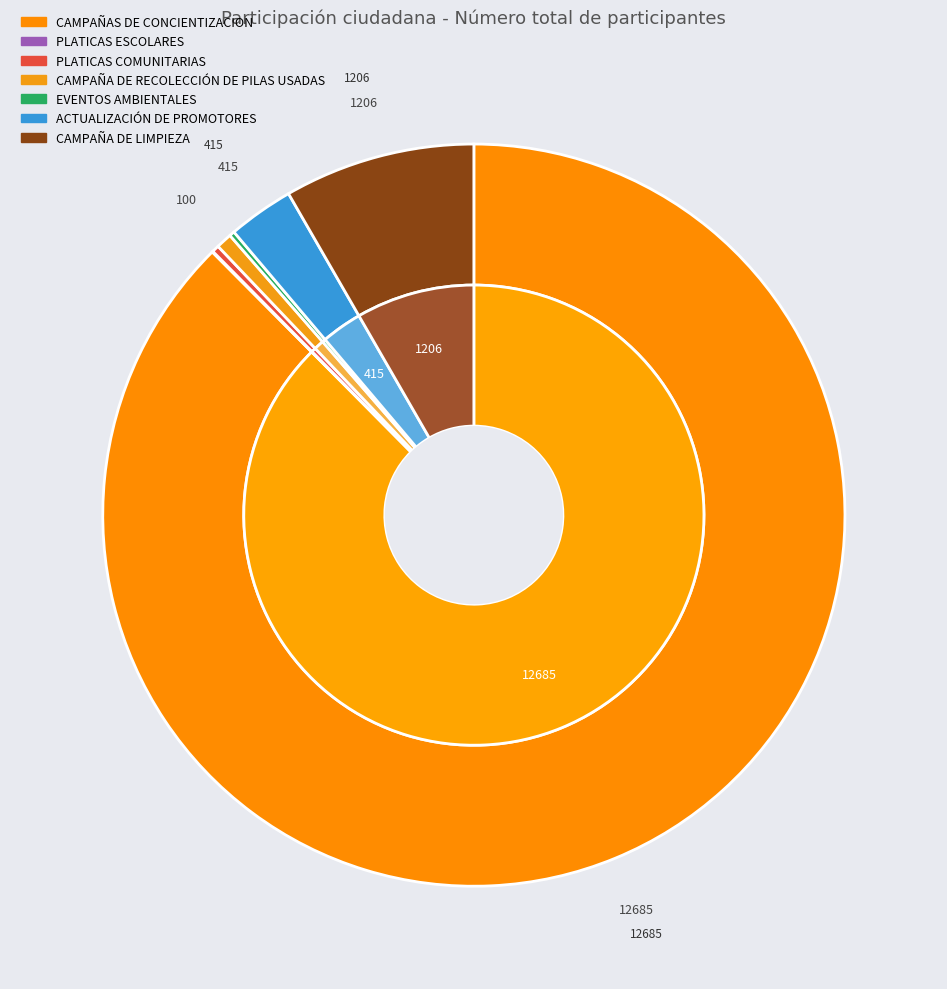

Between CAMPAÑA DE LIMPIEZA and ACTUALIZACIÓN DE PROMOTORES, which is larger?

CAMPAÑA DE LIMPIEZA